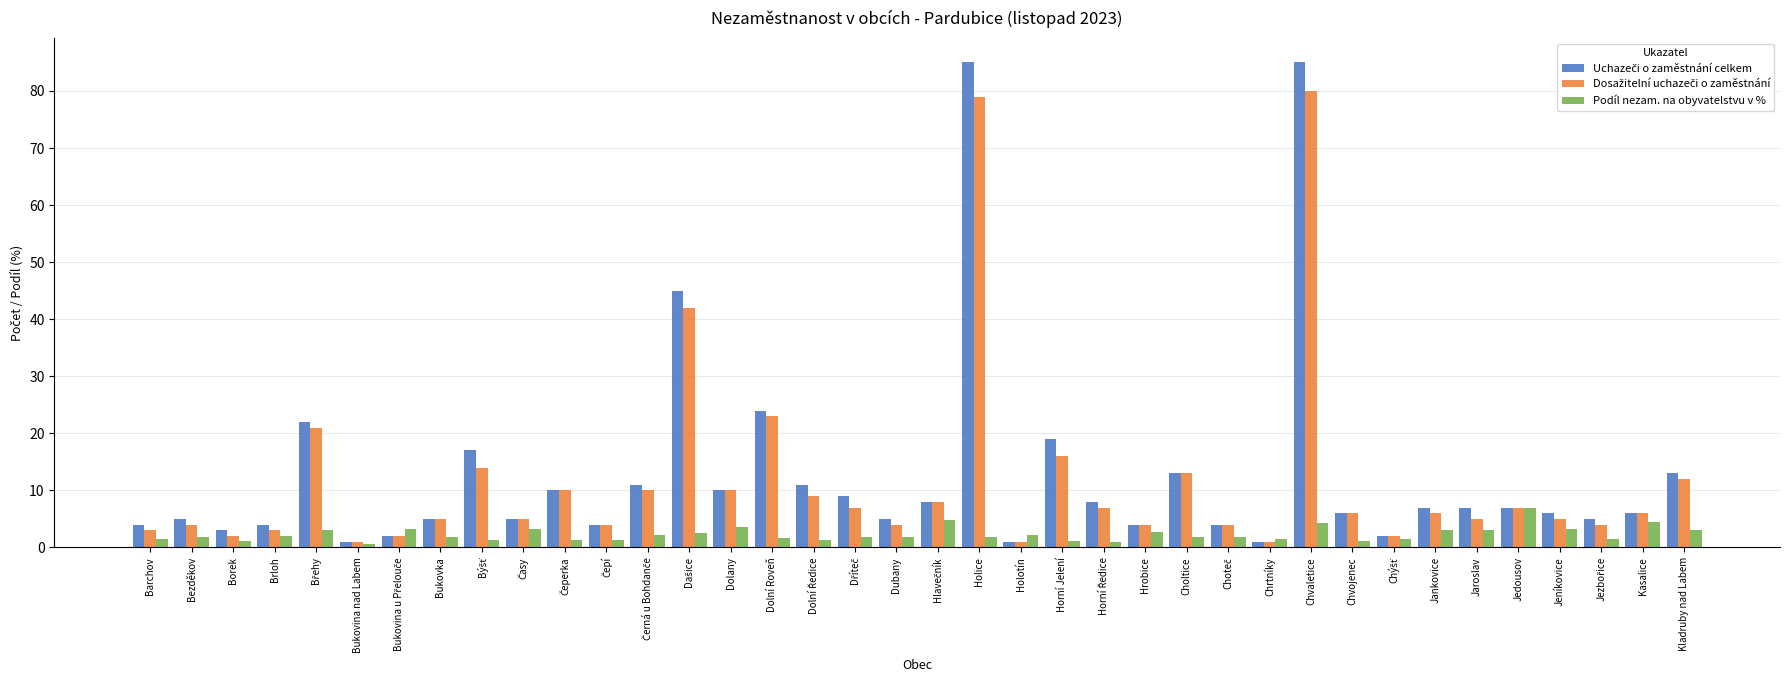

How many groups of bars are there?

38